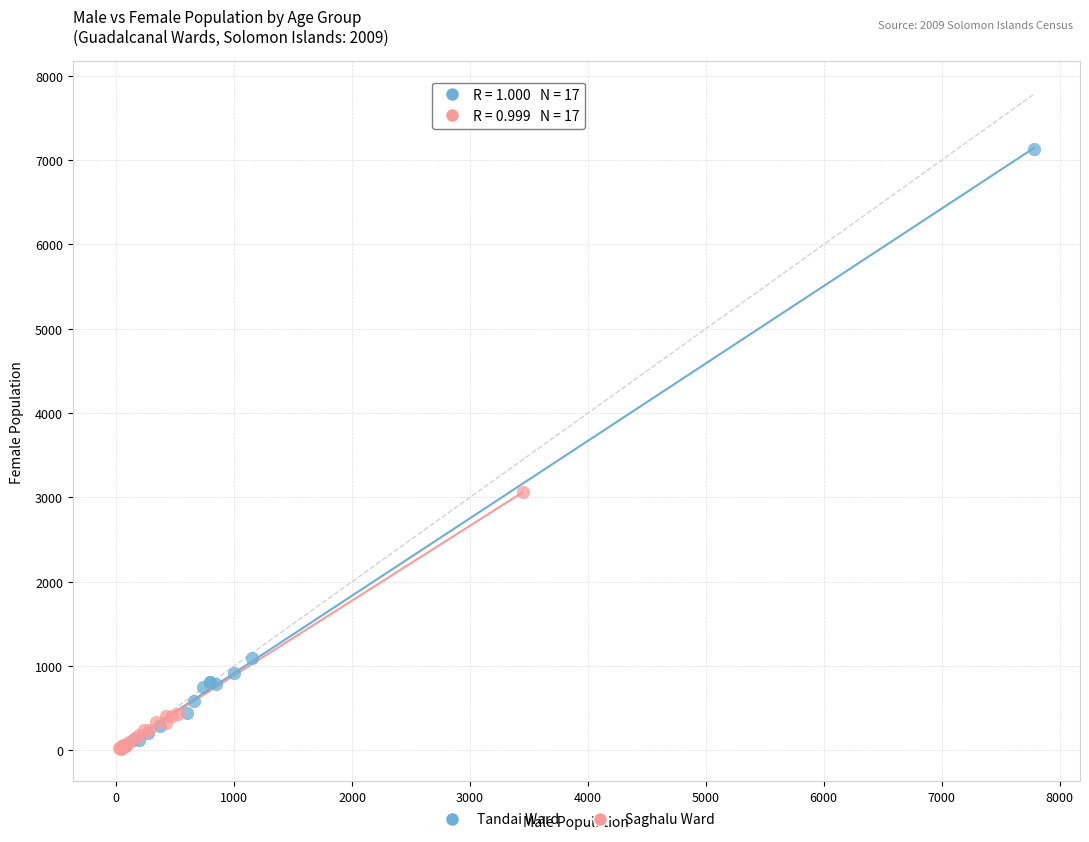

What are all the series names shown in the legend?

Tandai Ward, Saghalu Ward